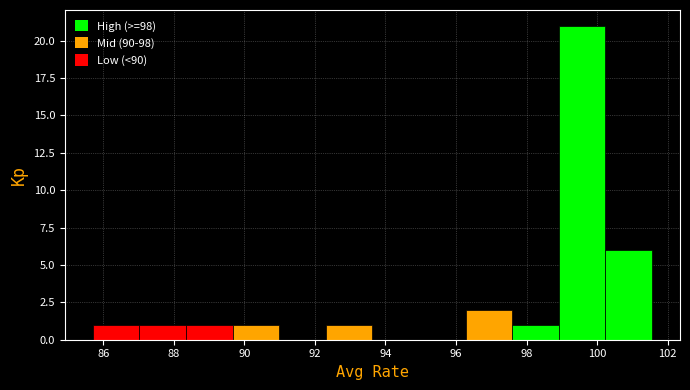

Which range on the x-axis has the tallest bar?

99.0 to 100.2